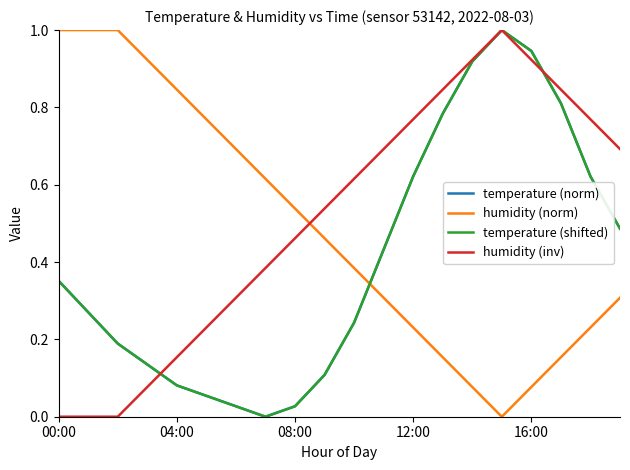

Does the chart display data point markers on the line(s)?

No